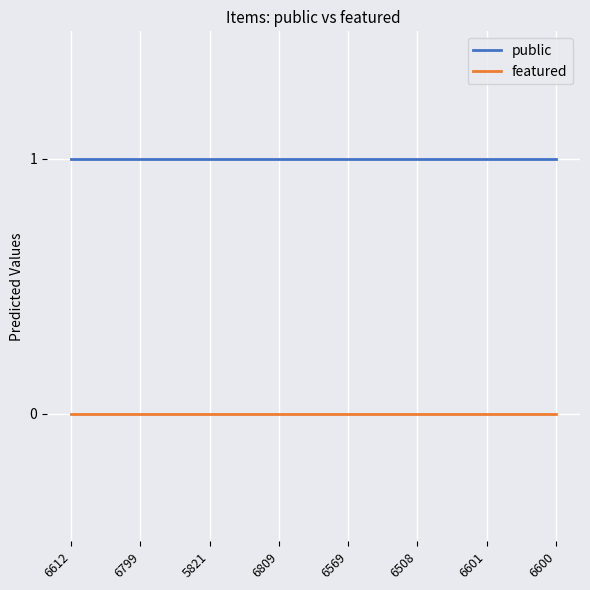

Reading right to left, extract all data points from this chart.

public: 6600=1	6601=1	6508=1	6569=1	6809=1	5821=1	6799=1	6612=1
featured: 6600=0	6601=0	6508=0	6569=0	6809=0	5821=0	6799=0	6612=0